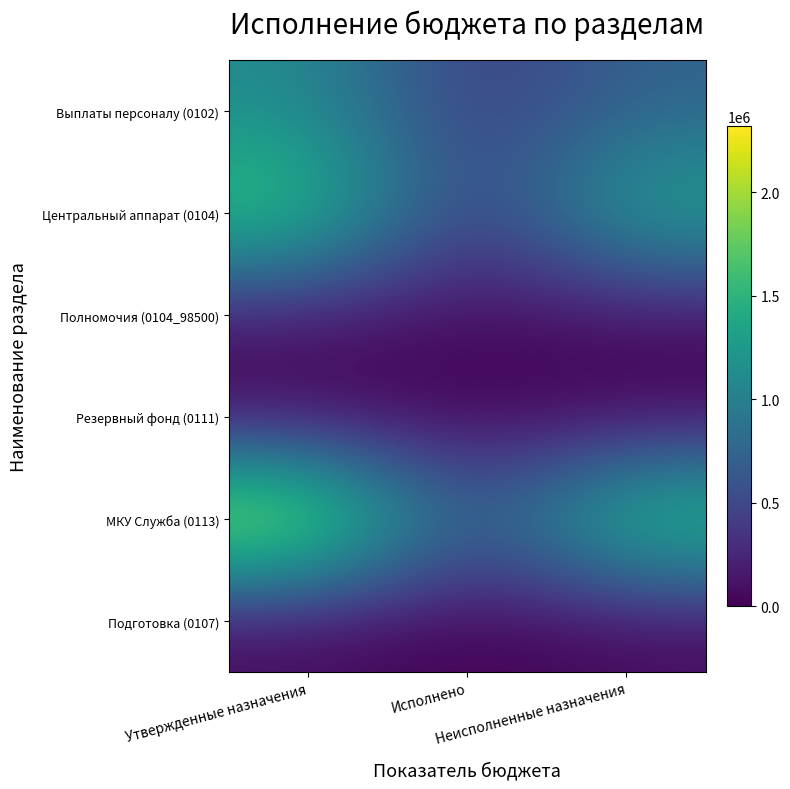

At how many categories does at least one series exceed 1550471?

2